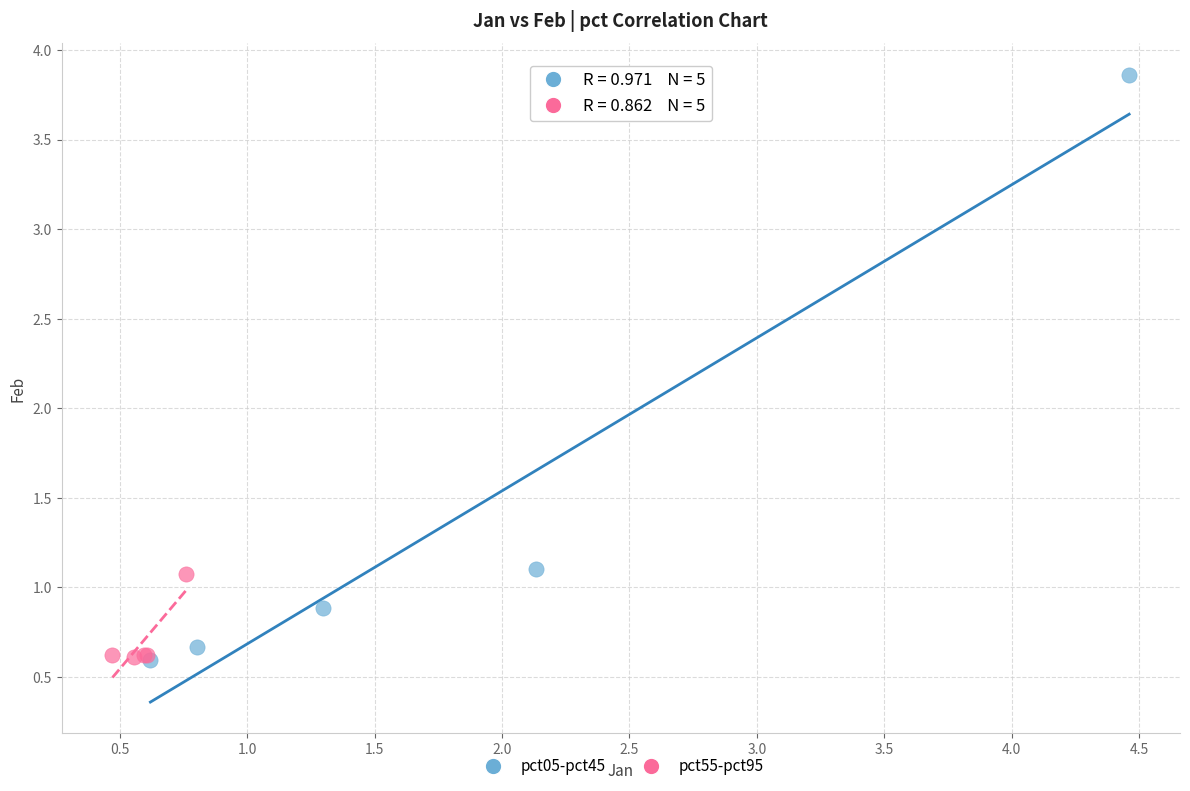

What are all the series names shown in the legend?

pct05-pct45, pct55-pct95